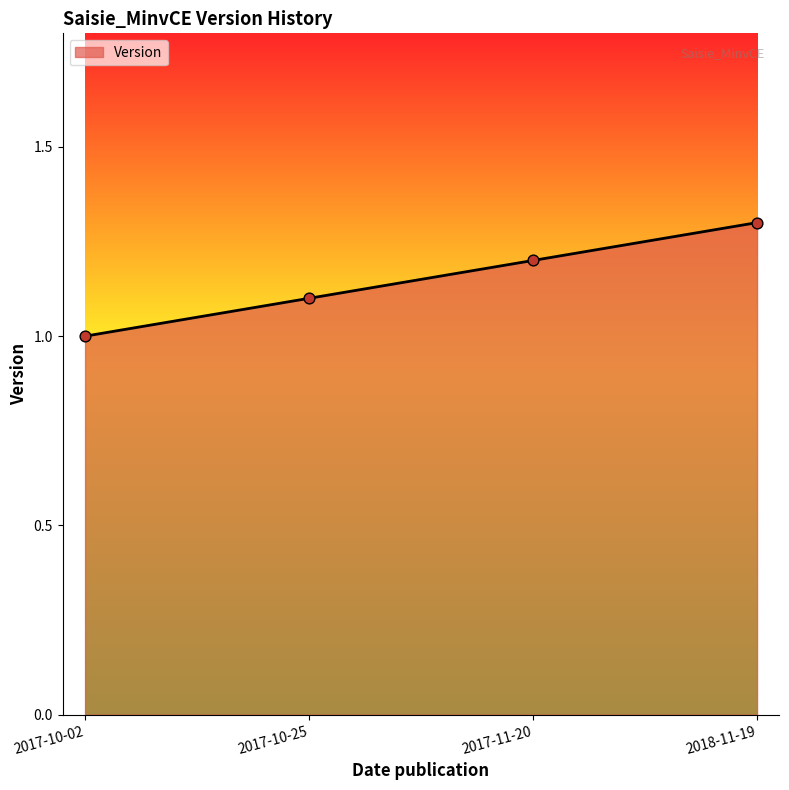

Approximately how many times larger is the value at 2017-10-25 compared to 2017-11-20?

0.9